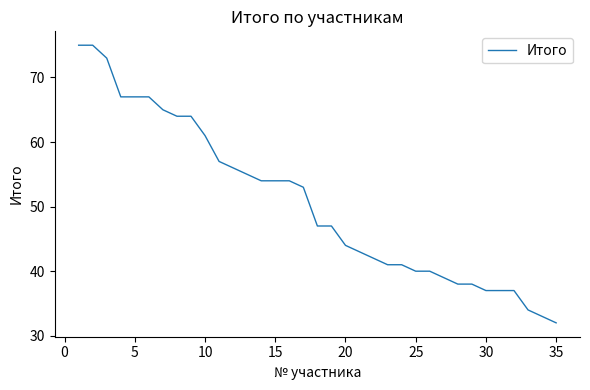

What is the minimum value shown in the chart?

32